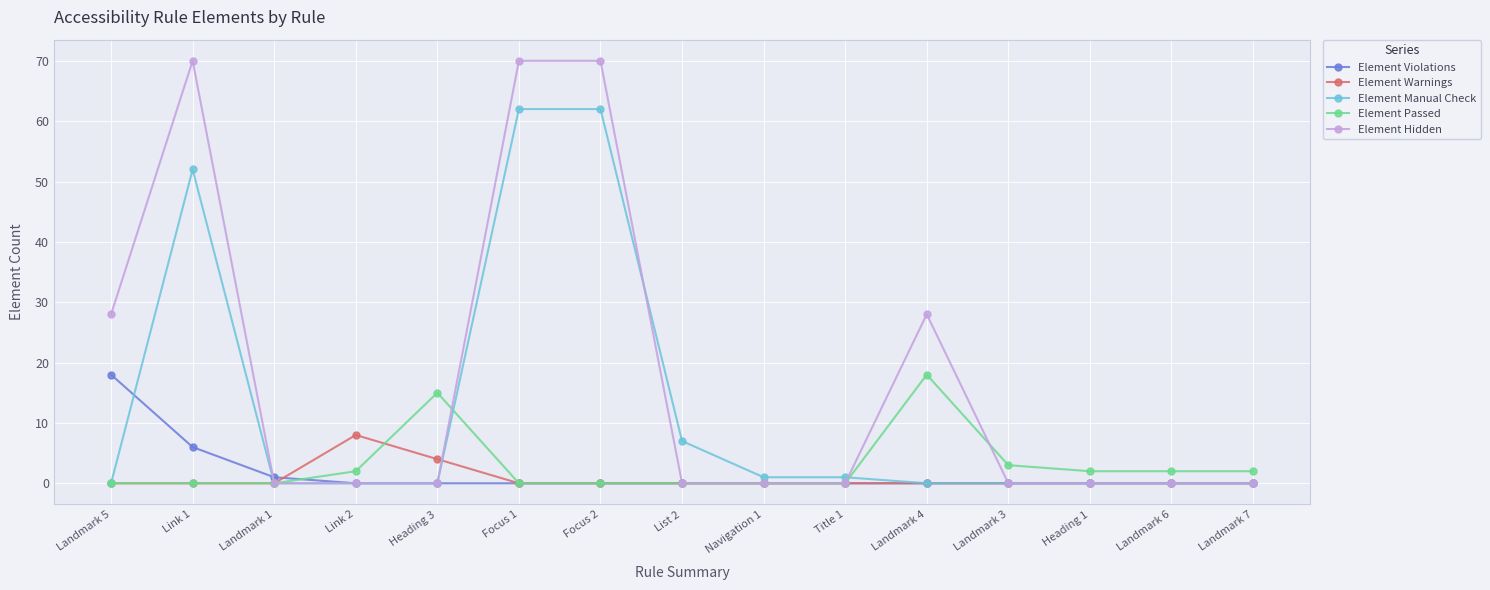

What is the label of the 11th point from the right?

Heading 3